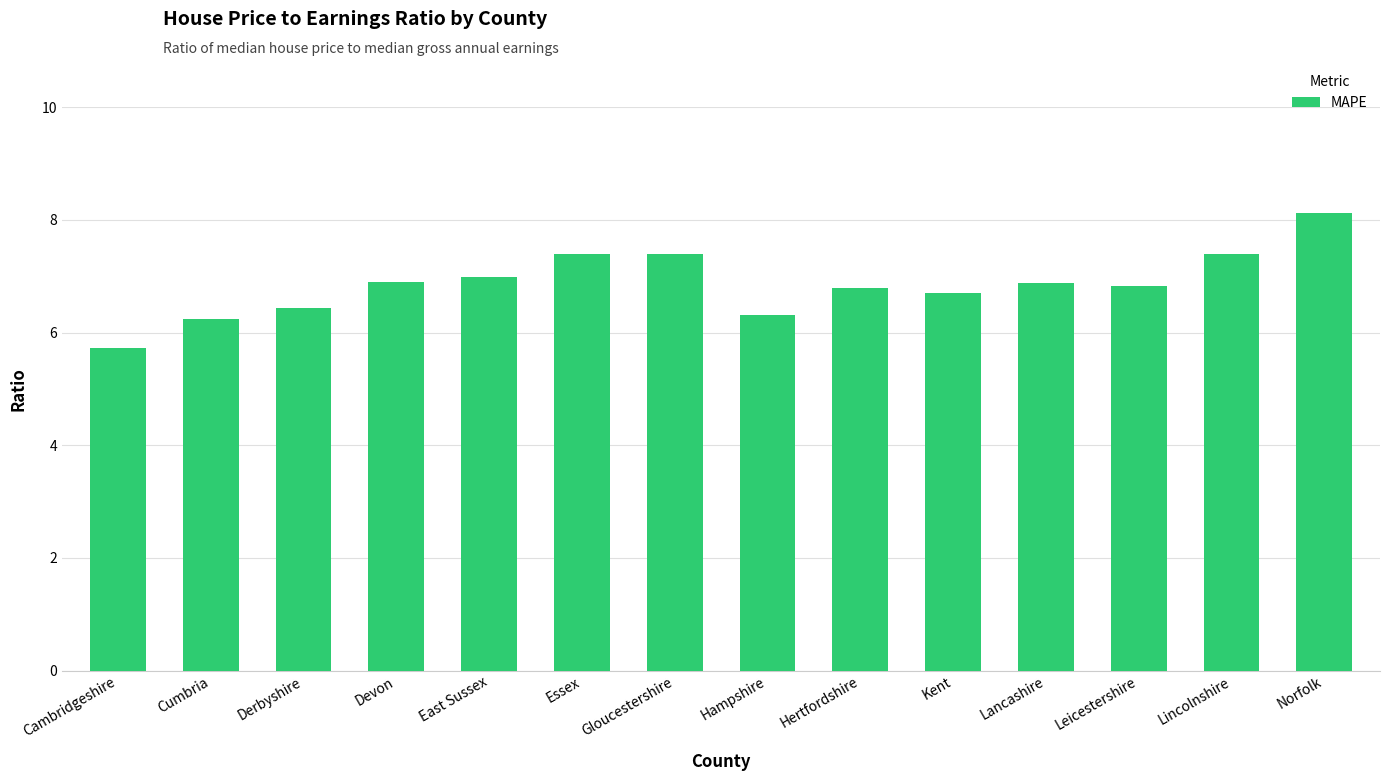

What is the sum of all values?

96.1